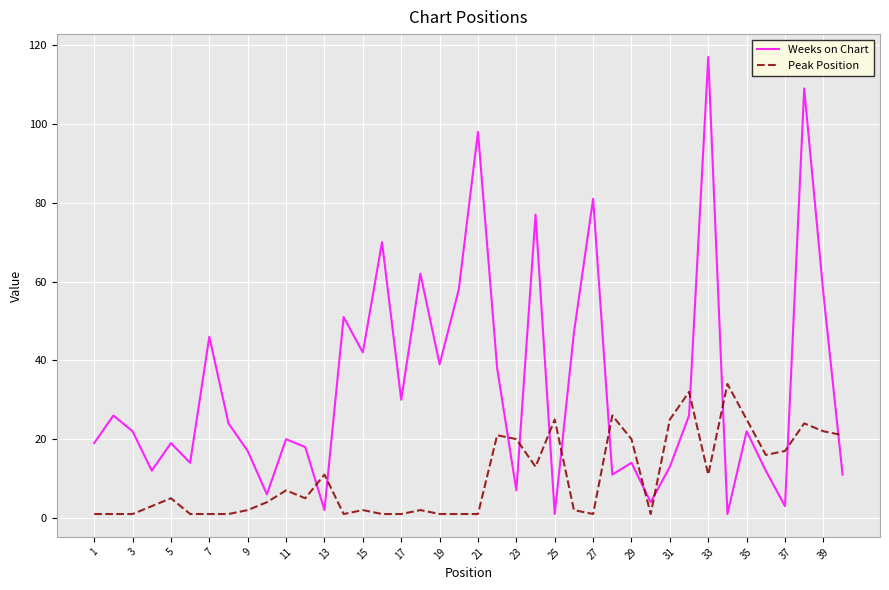

Which series has the largest total across all categories?

Weeks on Chart